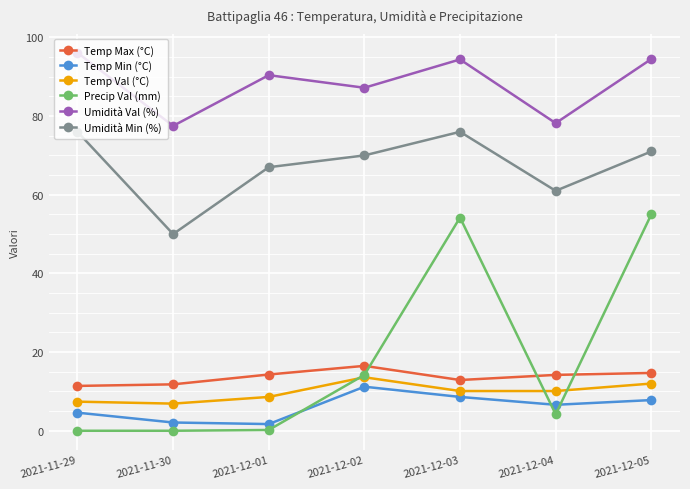

Count the Umidità Min (%) values in the range 61 to 76.

6